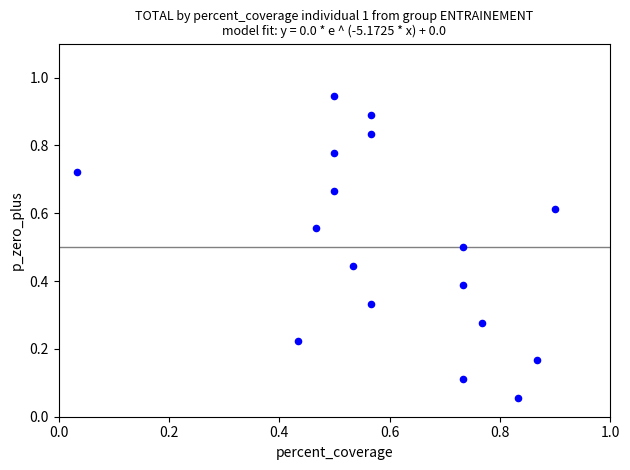

Count the number of points in this scatter plot.

17